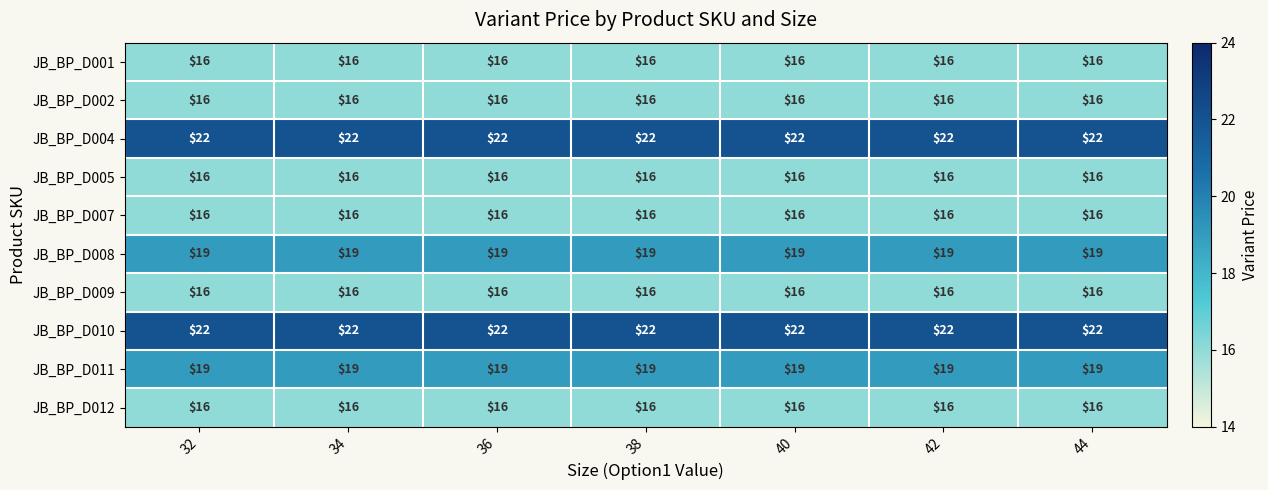

What is the greatest value displayed?

22